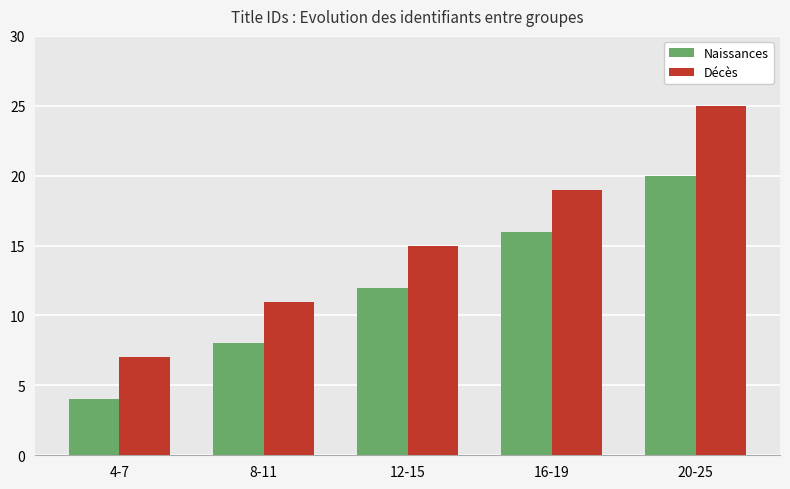

List the series in order of their peak value, lowest first.

Naissances, Décès